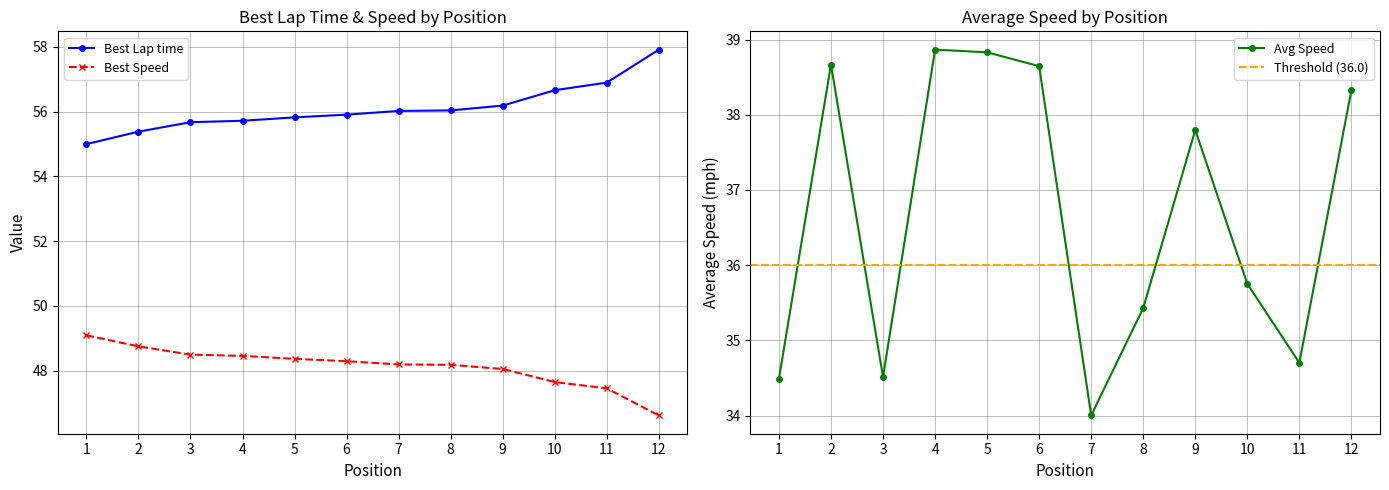

At which label does Best Speed first exceed 48?

1